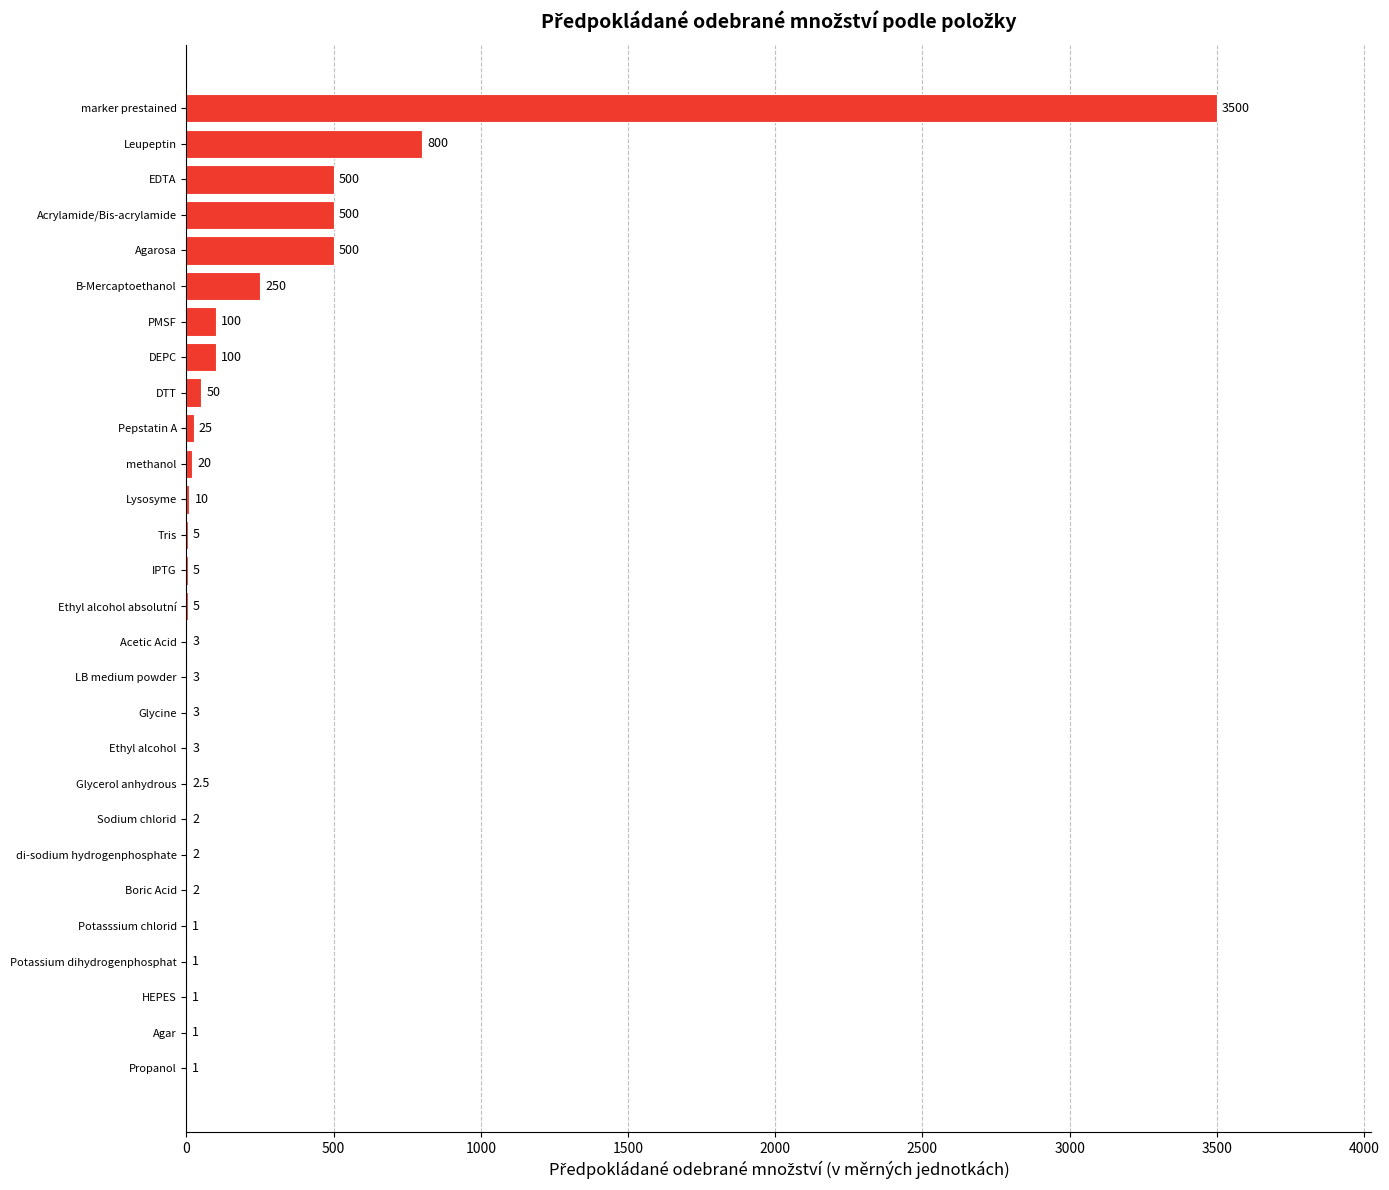

At which category does the chart reach its peak across all series?

marker prestained